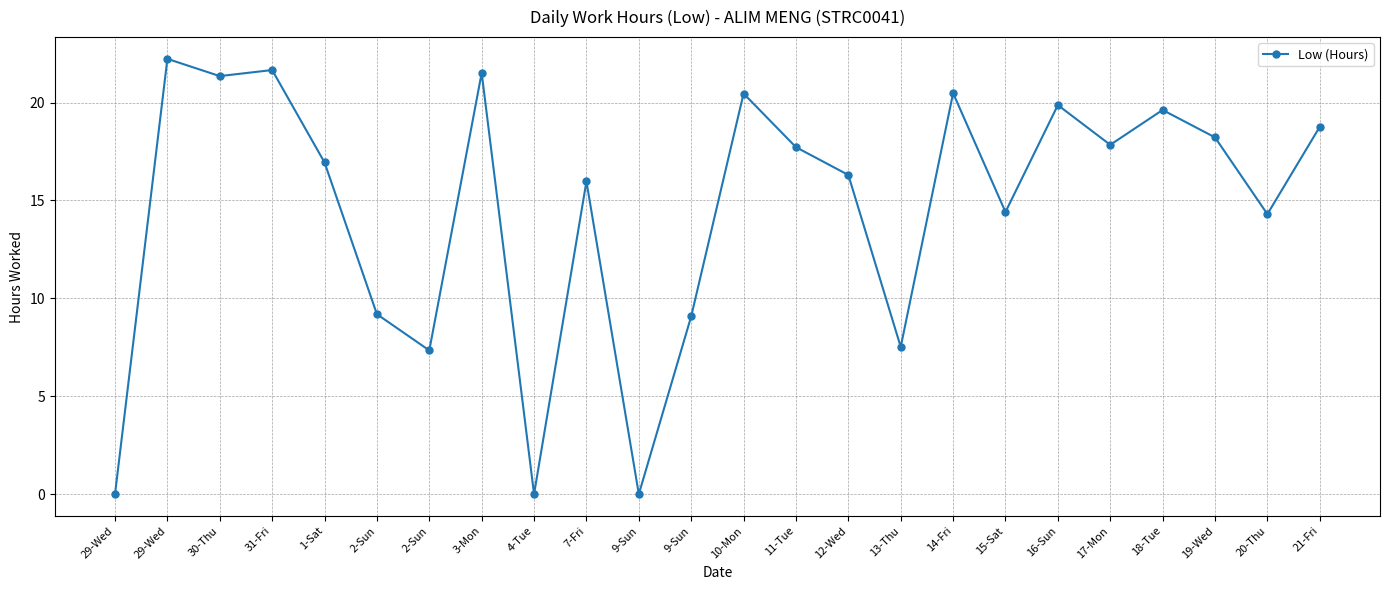

List the labels in order of value, smallest first.

29-Wed, 4-Tue, 9-Sun, 2-Sun, 13-Thu, 9-Sun, 2-Sun, 20-Thu, 15-Sat, 7-Fri, 12-Wed, 1-Sat, 11-Tue, 17-Mon, 19-Wed, 21-Fri, 18-Tue, 16-Sun, 10-Mon, 14-Fri, 30-Thu, 3-Mon, 31-Fri, 29-Wed